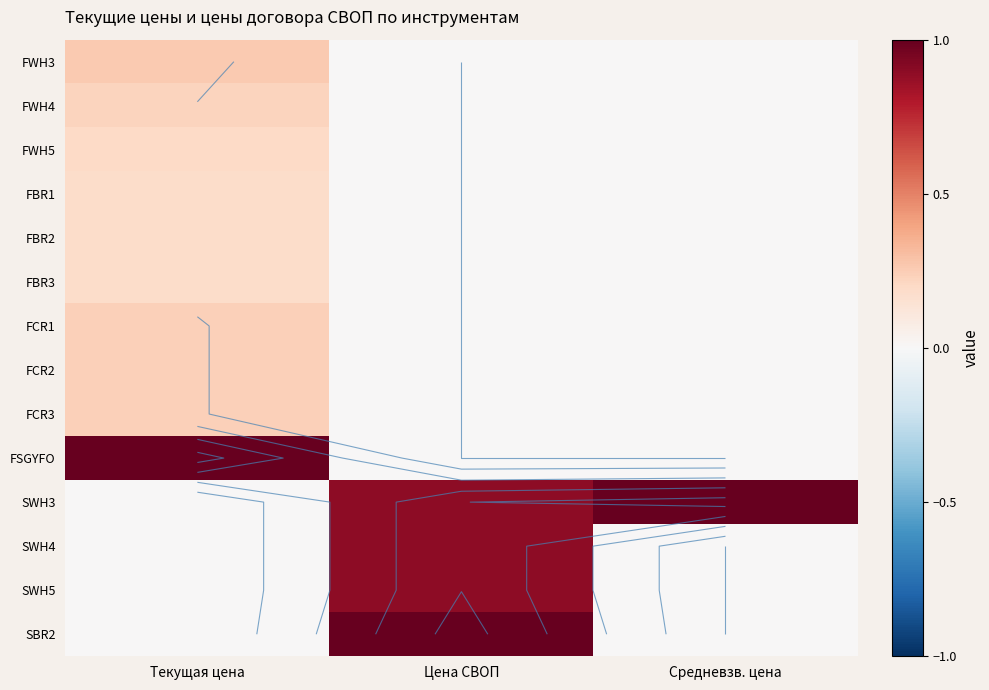

Rank the series at Средневзв. цена from lowest to highest value.

FWH3, FWH4, FWH5, FBR1, FBR2, FBR3, FCR1, FCR2, FCR3, FSGYFO, SWH4, SWH5, SBR2, SWH3